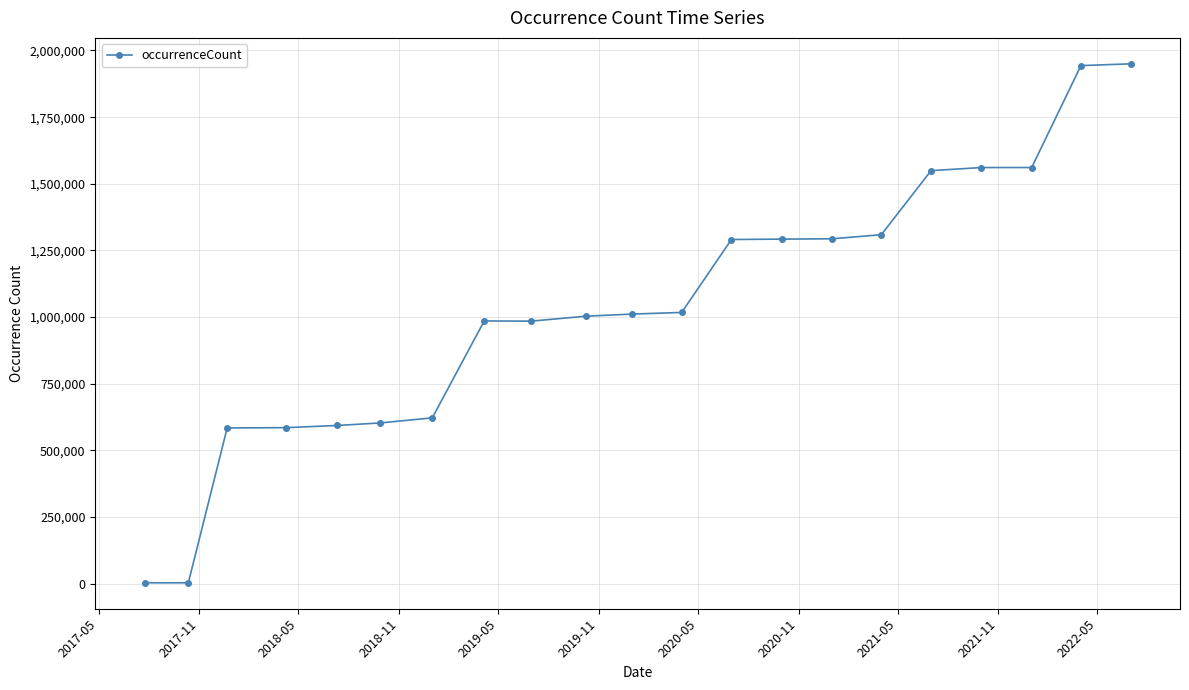

What is the average value?

1035540